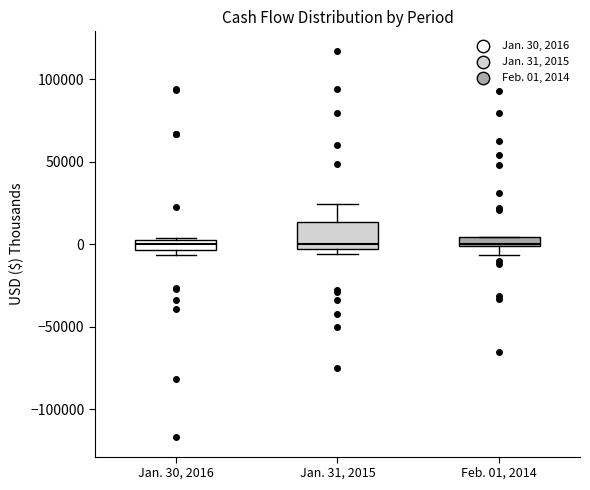

Which box is the tallest, from its lower edge to its upper edge?

Jan. 31, 2015